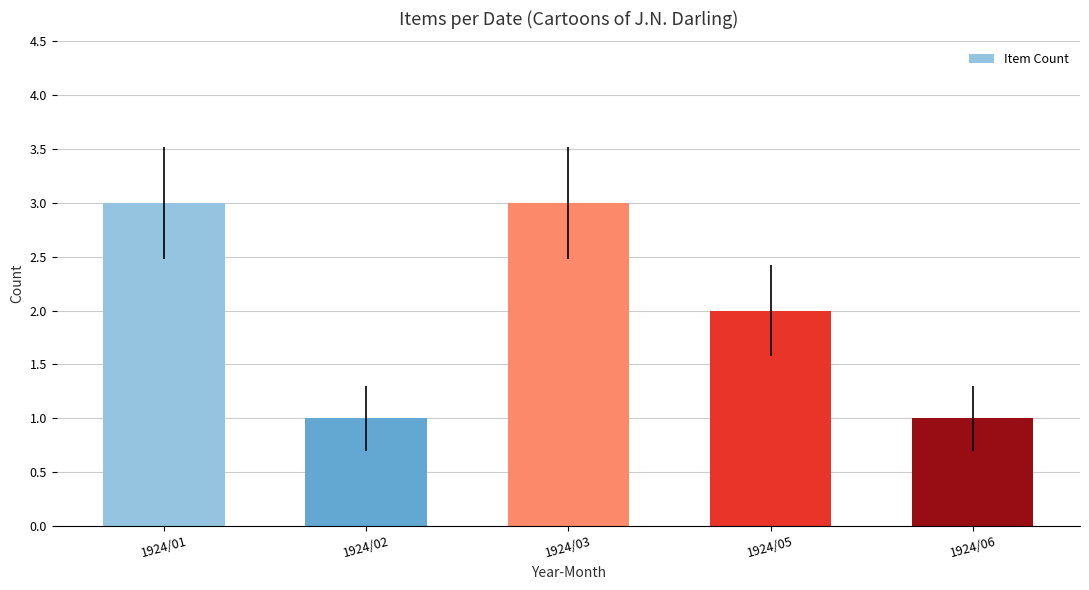

What is the greatest value displayed?

3